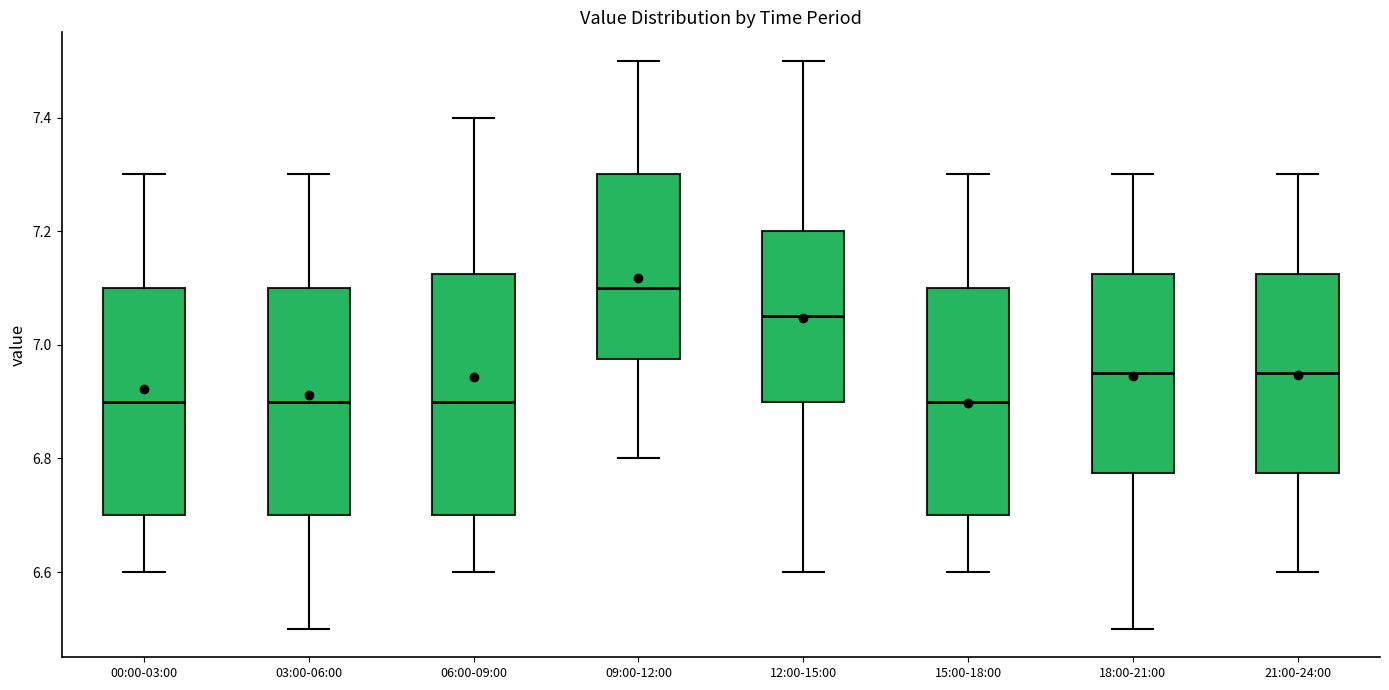

Which box is the tallest, from its lower edge to its upper edge?

06:00-09:00